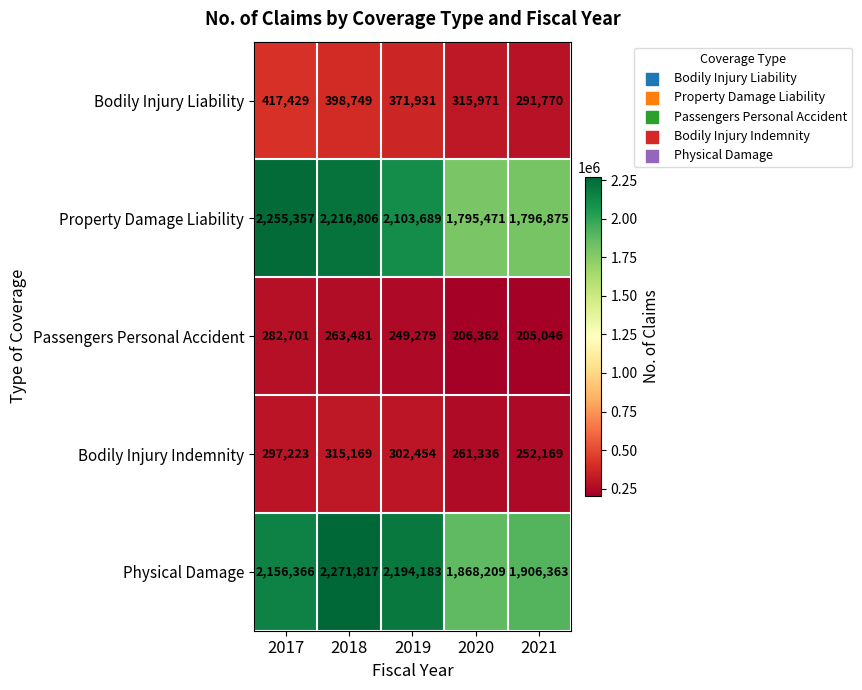

Which series has the widest spread of values?

Property Damage Liability